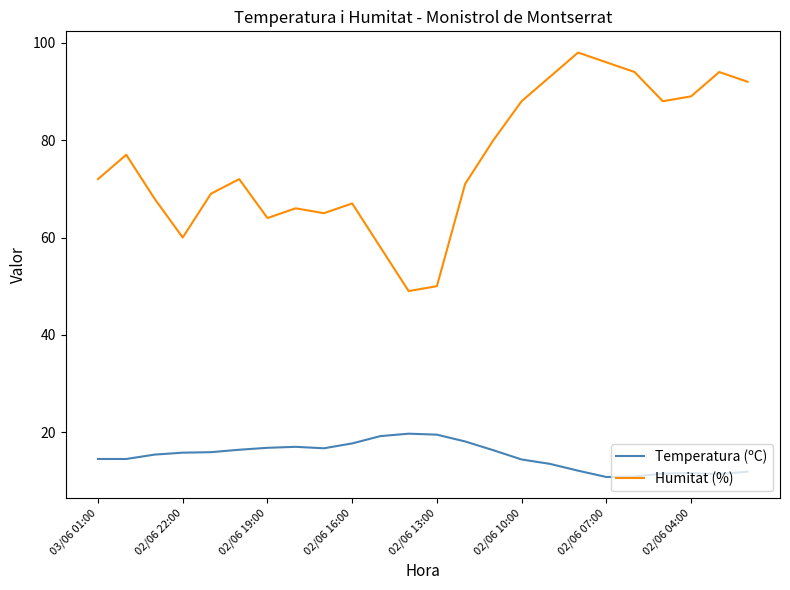

Which series has the widest spread of values?

Humitat (%)